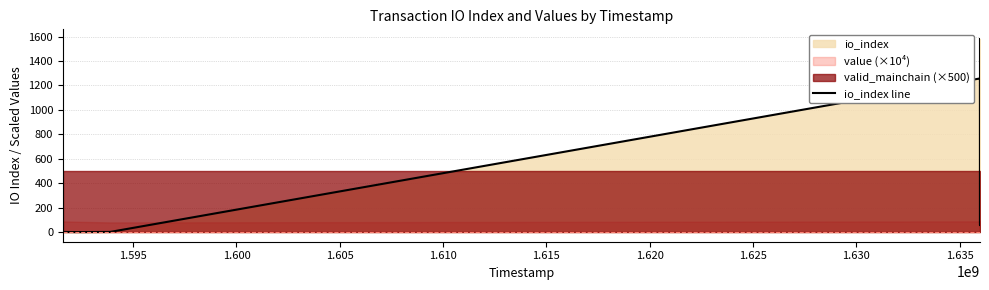

The value at 1.590 is 2. True or false?

False